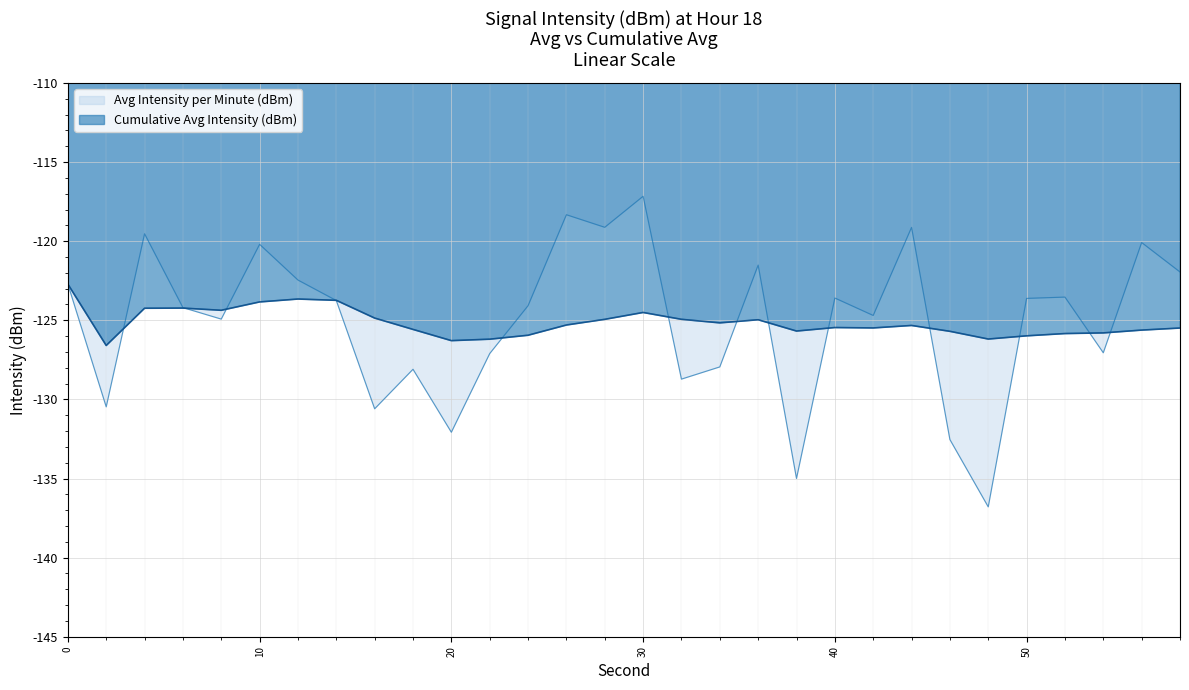

How many values in the Avg Intensity per Minute (dBm) series exceed -123?

11